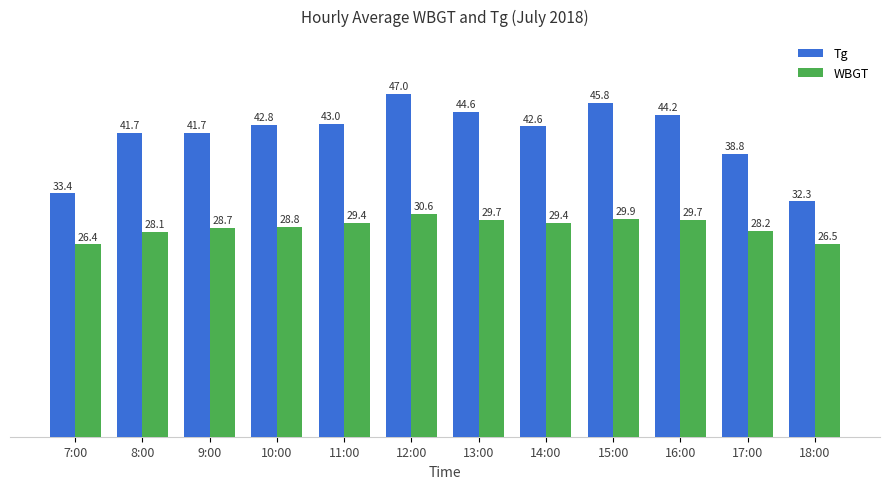

What is the label of the 9th bar from the left?

15:00